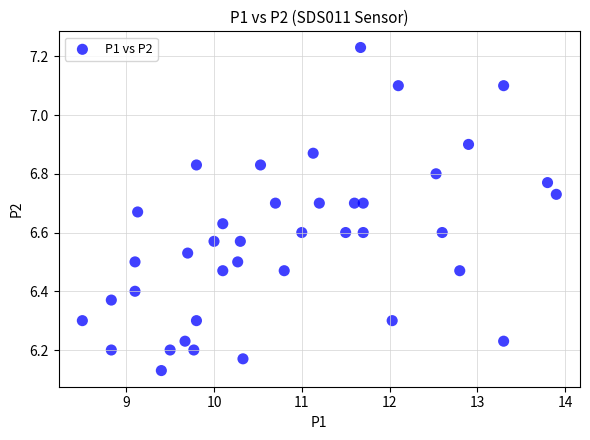

What is the range of X values (max minus min)?

5.4